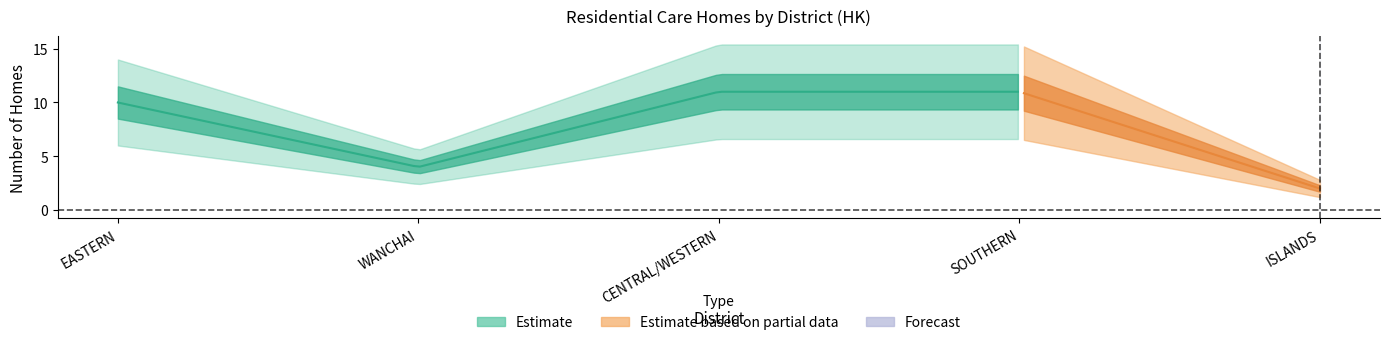

What is the lowest value of the Southern series?

11